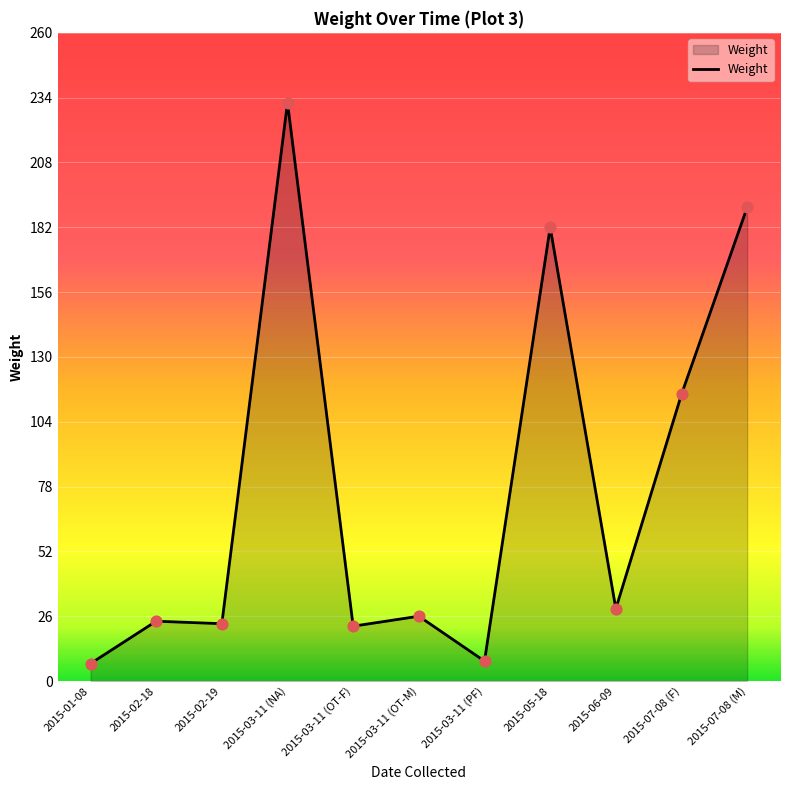

What is the change in value from 2015-03-11 (NA) to 2015-03-11 (PF)?

-224